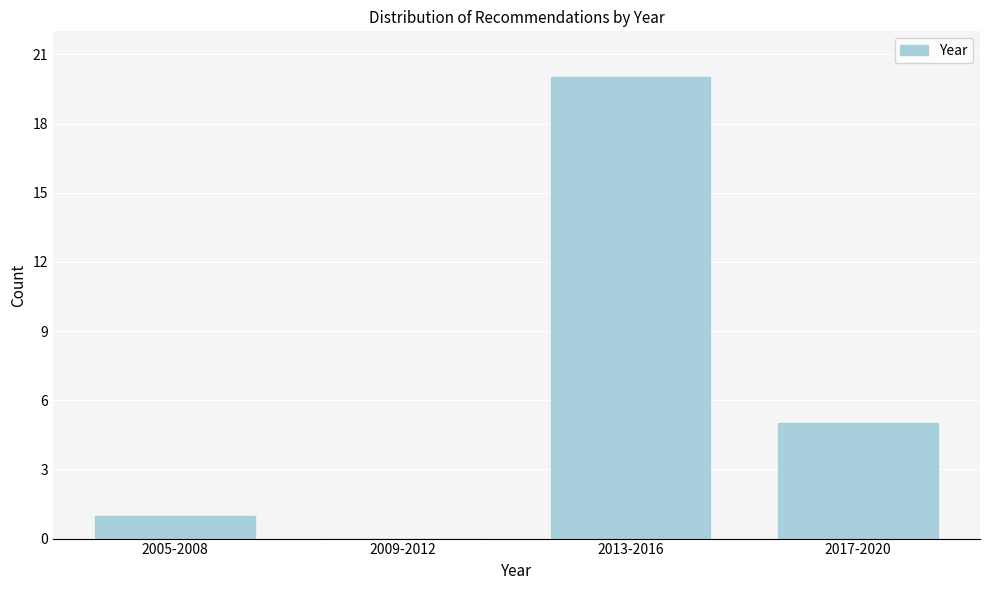

Reading right to left, what are all the values shown in this chart?

2017-2020=5	2013-2016=20	2009-2012=0	2005-2008=1